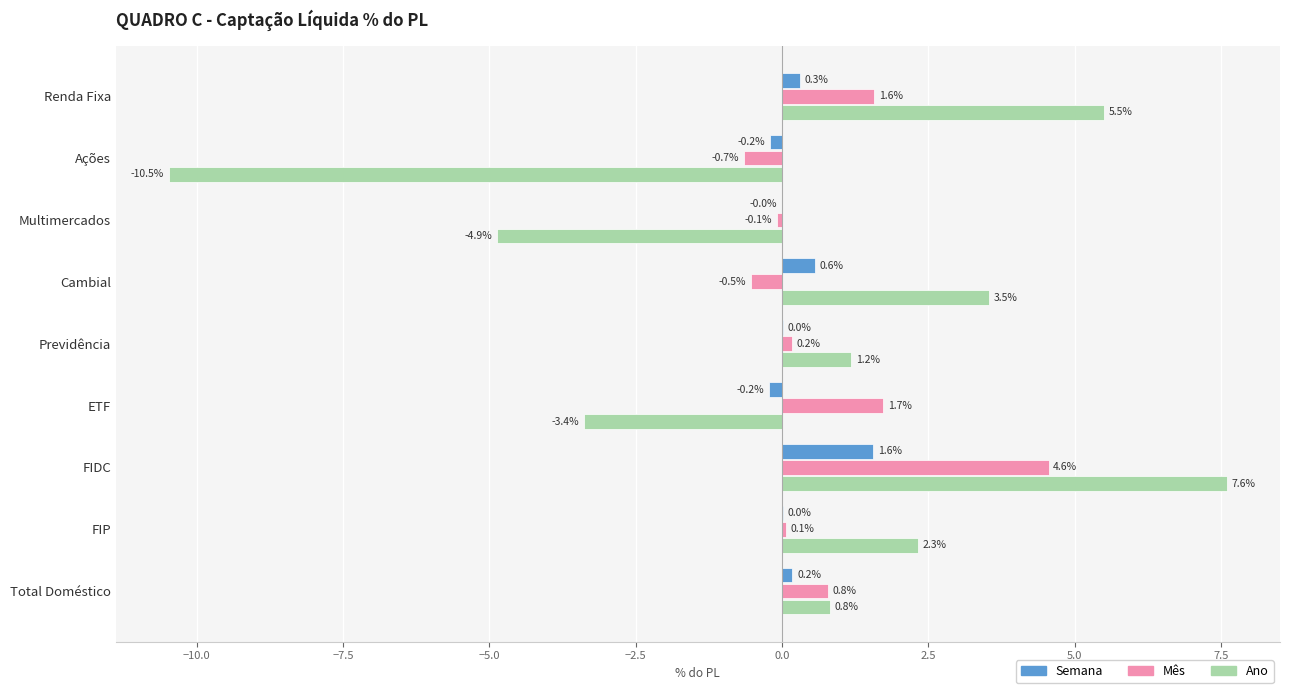

Between Multimercados and Cambial, which series saw the biggest shift?

Ano